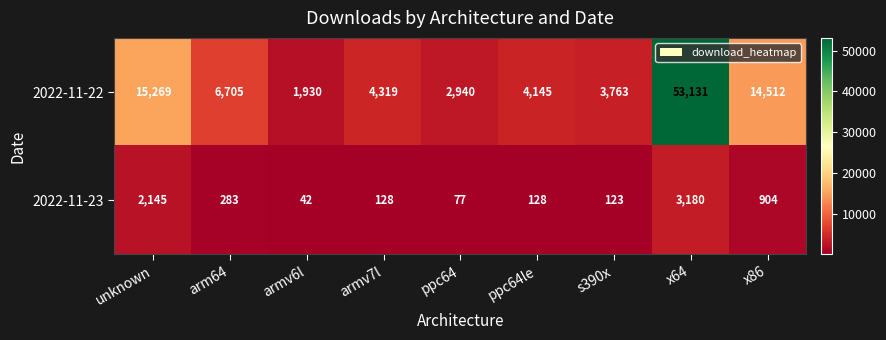

Is it true that 2022-11-22 equals 6426 at x86?

False